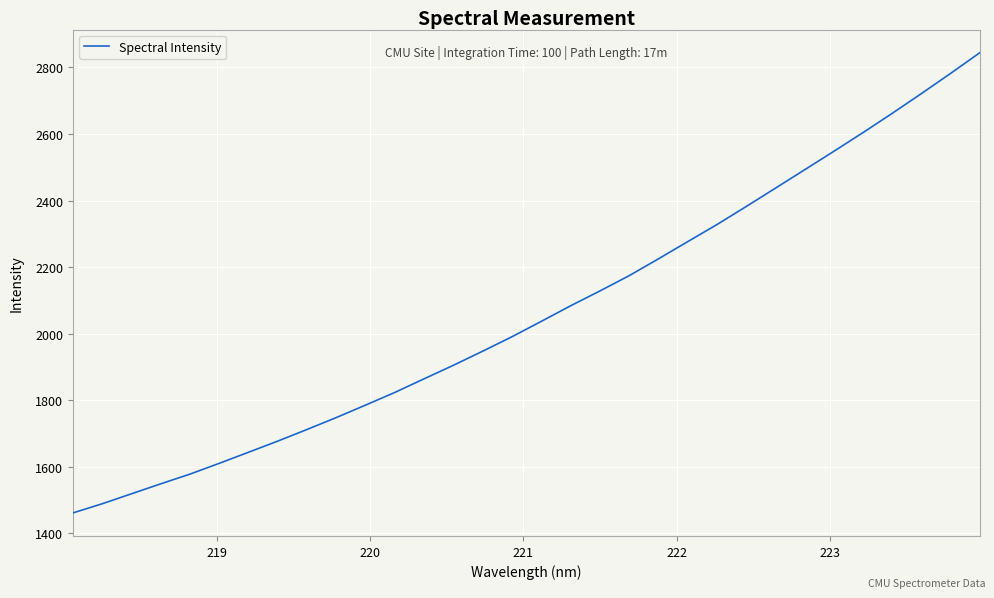

What is the maximum value shown in the chart?

2844.8